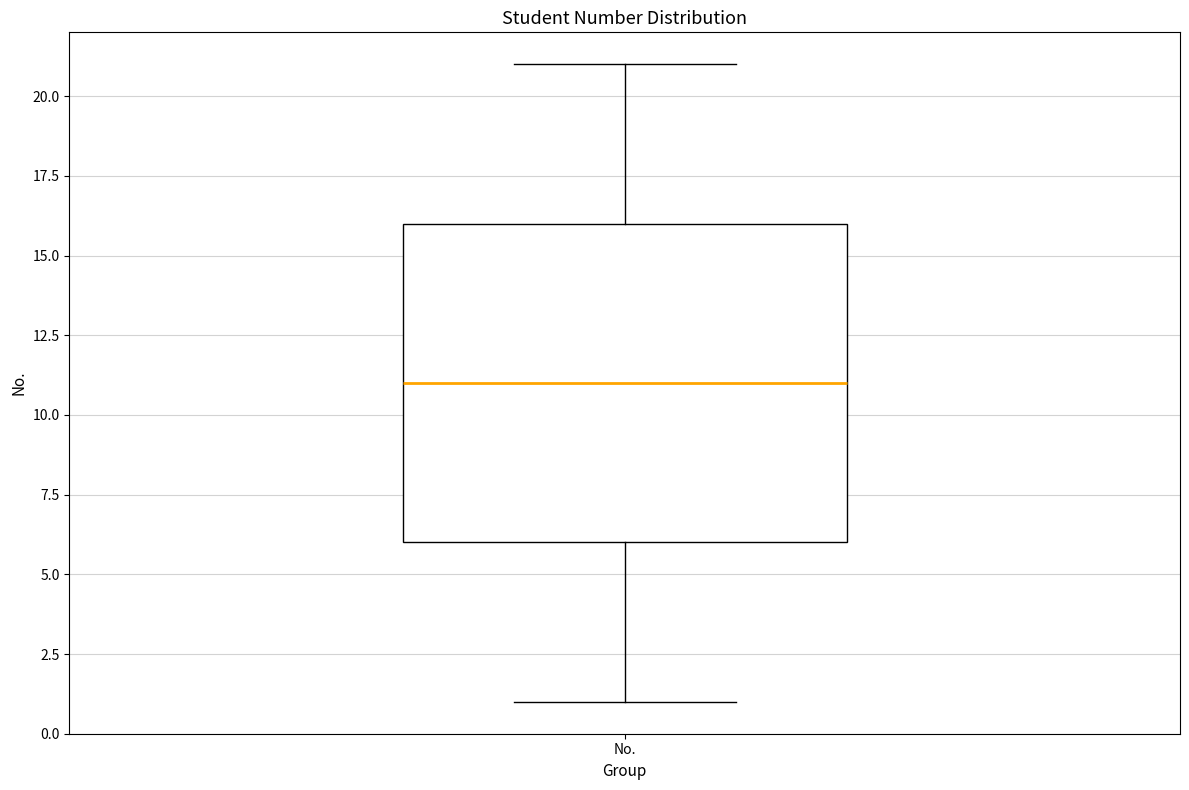

Transcribe this box plot: give where the median line is, the range the box spans, and where the two whiskers end, as read against the y-axis. The values are not printed on the chart, so give them approximately, as read against the axis.

median 11, box 6 to 16, whiskers 1 to 21